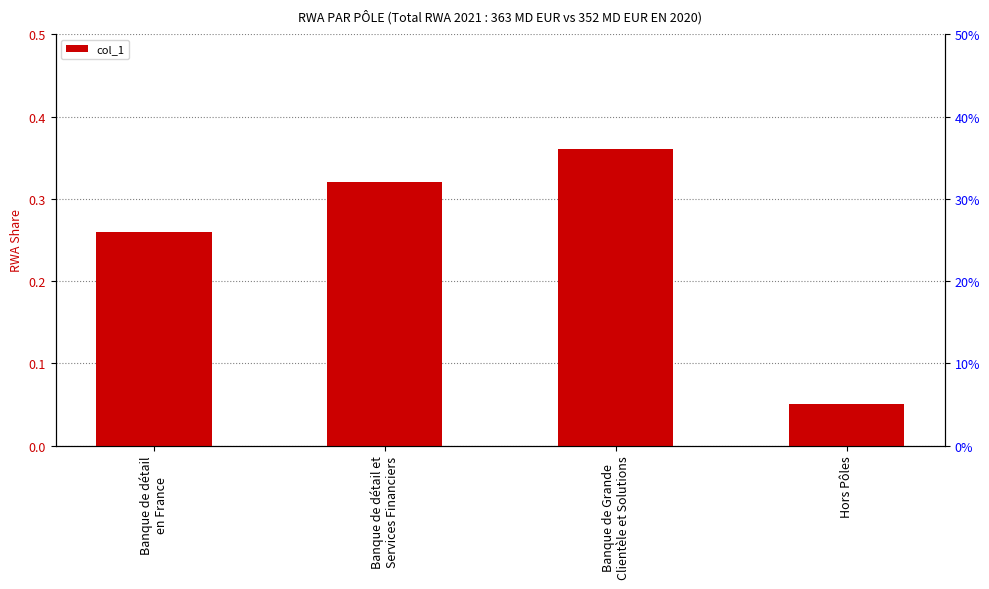

What is the label of the 4th bar from the left?

Hors Pôles